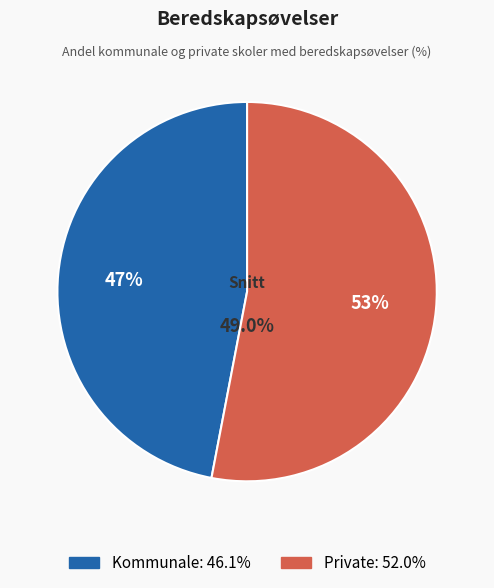

Is it true that Private is 53% of the pie?

True